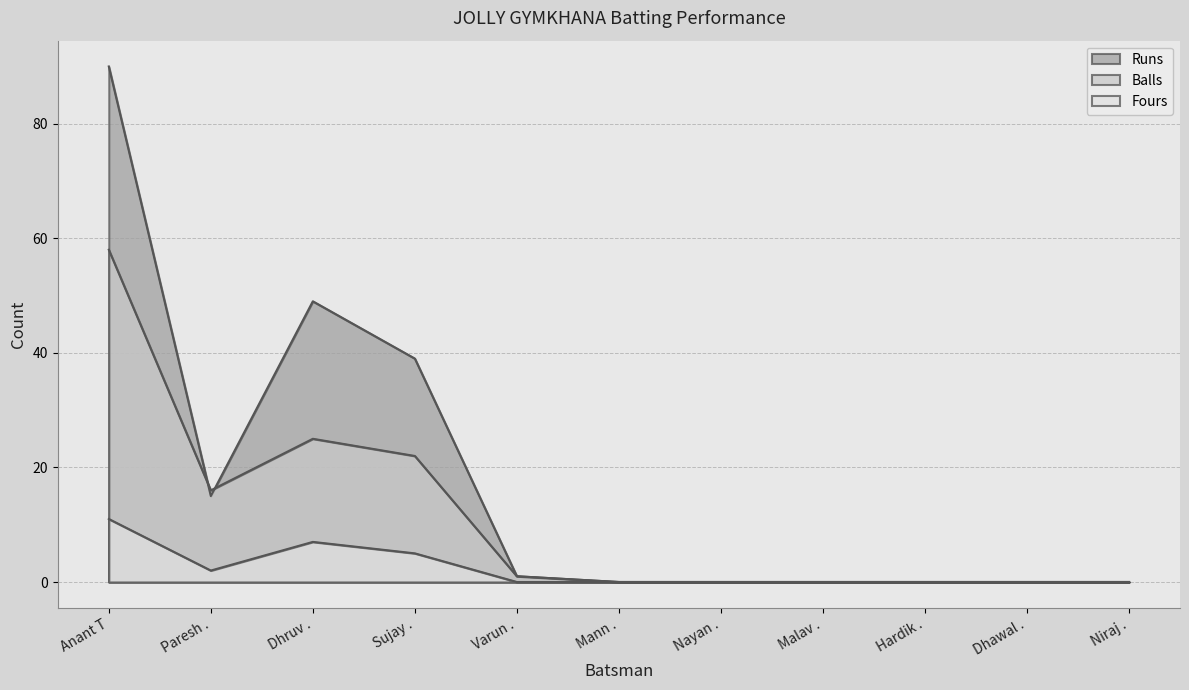

At which category is the sum across all series the highest?

Anant T